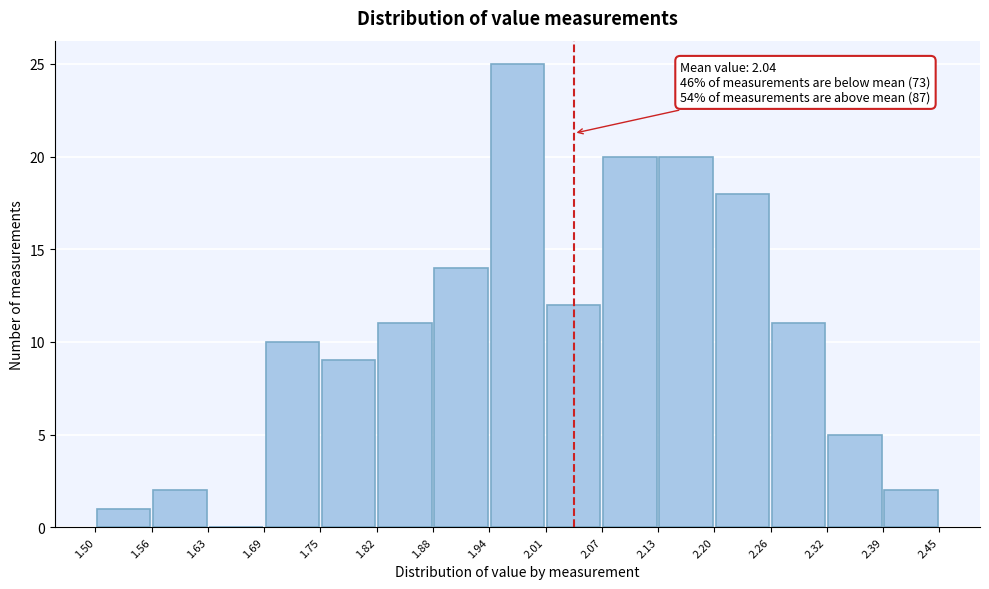

Over which range of the x-axis is the bar tallest?

1.94 to 2.01